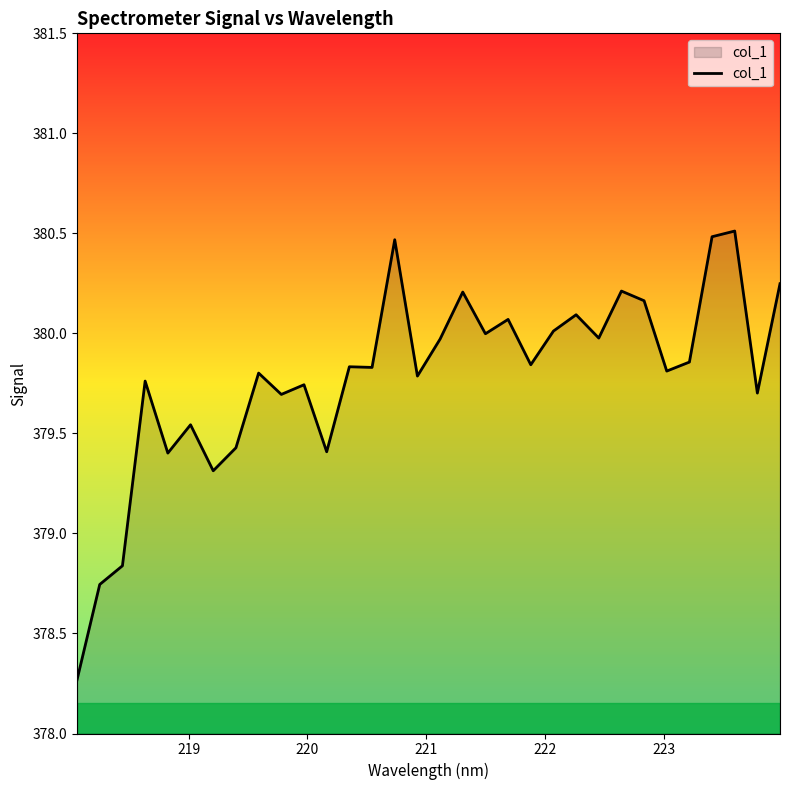

What is the difference between the maximum and minimum values?

2.2